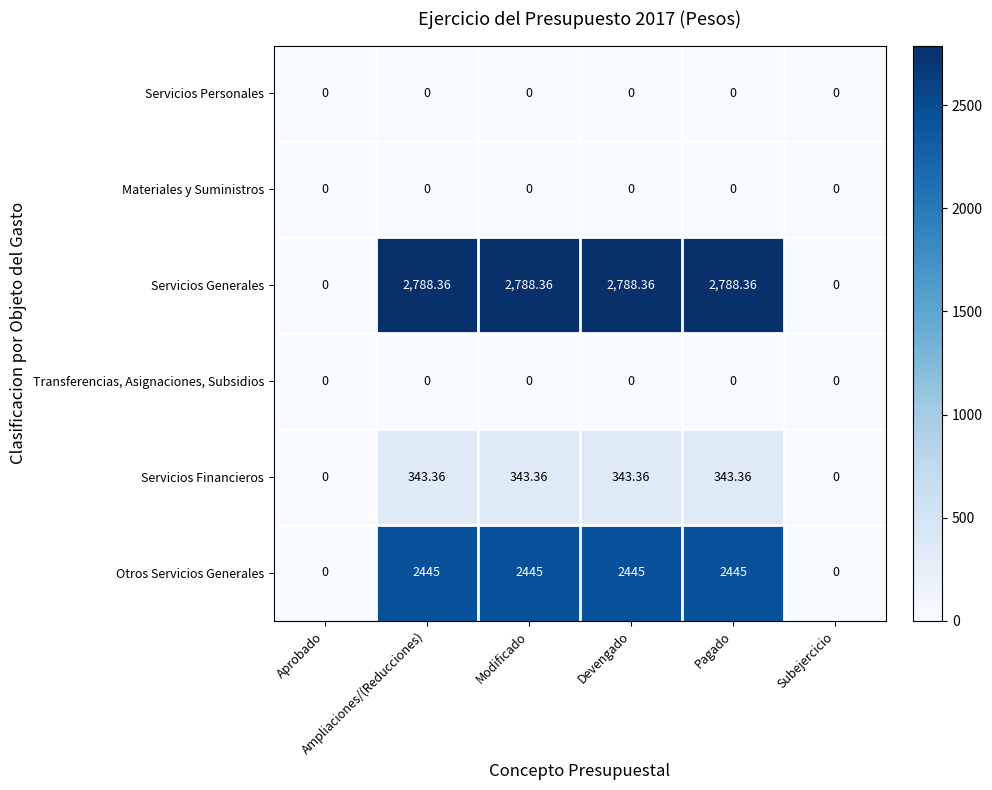

Which series has the largest total across all categories?

Servicios Generales